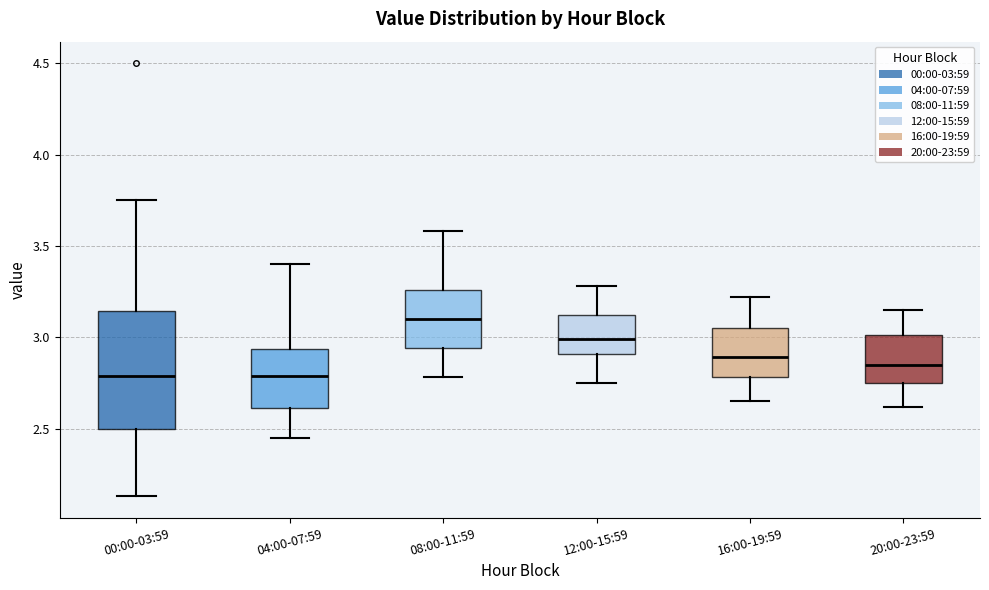

Where does the lower whisker of the box for 08:00-11:59 end on the y-axis? The values are not printed on the chart, so give them approximately, as read against the axis.

2.80